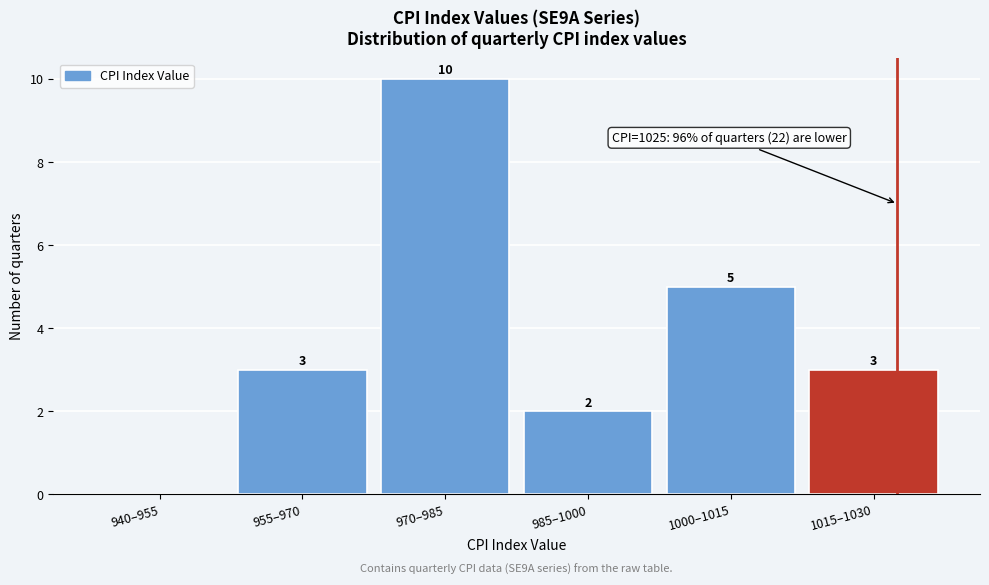

Reading left to right, list all the values displayed in this chart.

940–955=0	955–970=3	970–985=10	985–1000=2	1000–1015=5	1015–1030=3